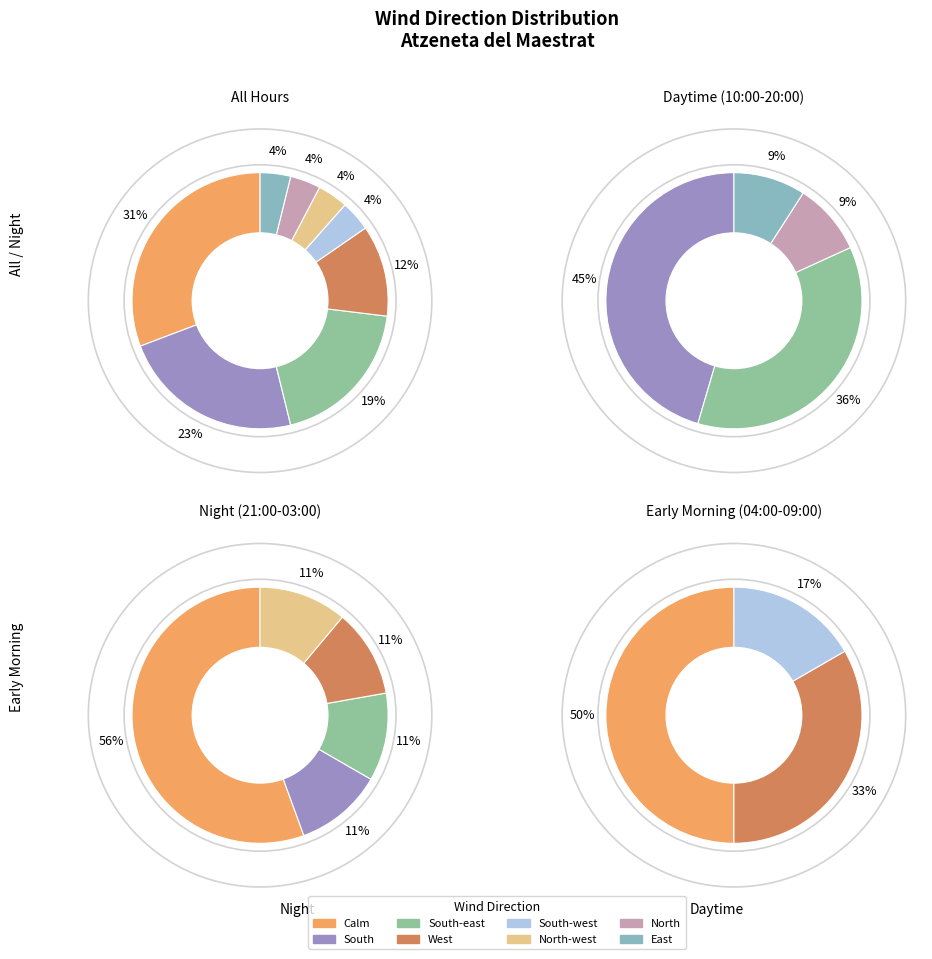

Is it true that South-east is 19% of the pie?

True